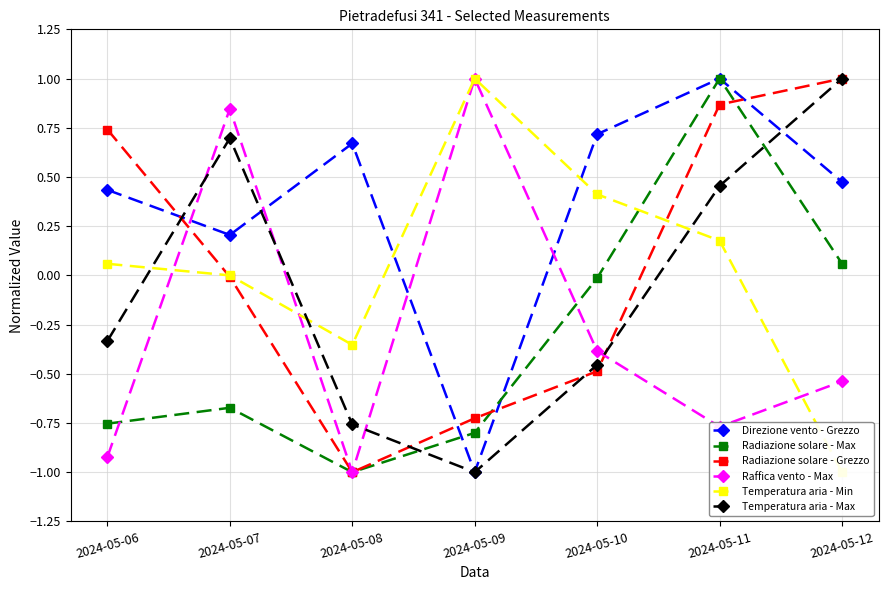

What is the spread (max minus min) of values at 2024-05-09?

2.0